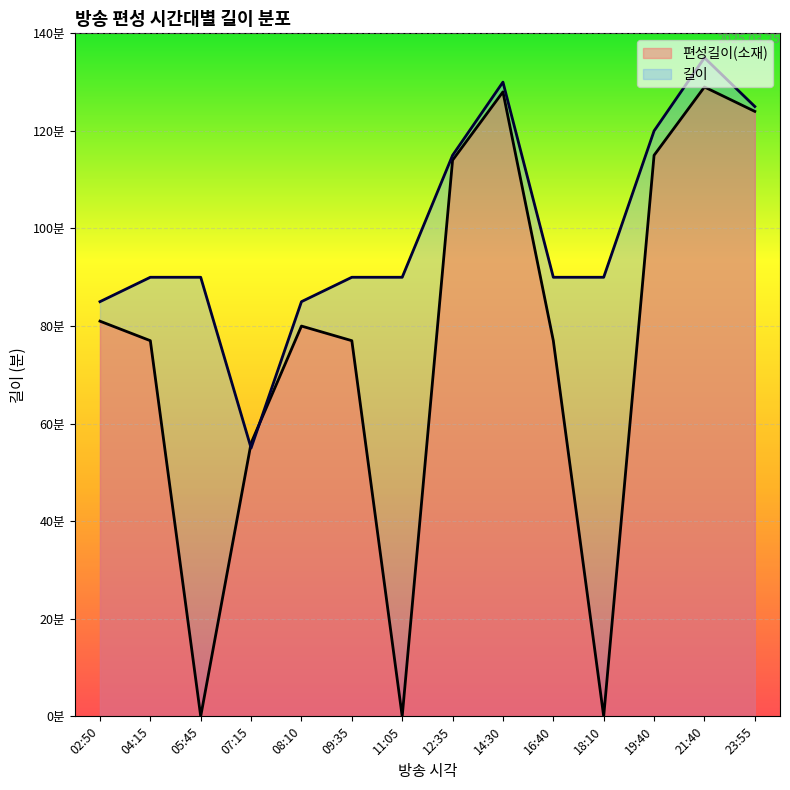

What is the difference between the highest and lowest values at 16:40?

13